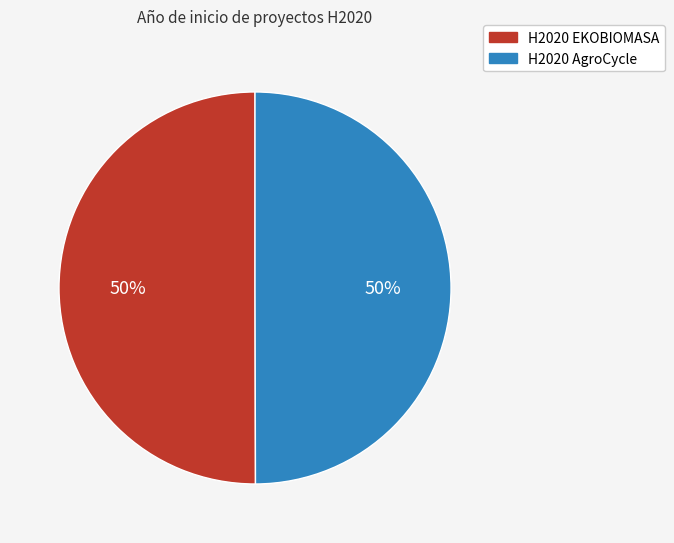

To the nearest percent, what percentage of the pie is H2020 AgroCycle?

50%